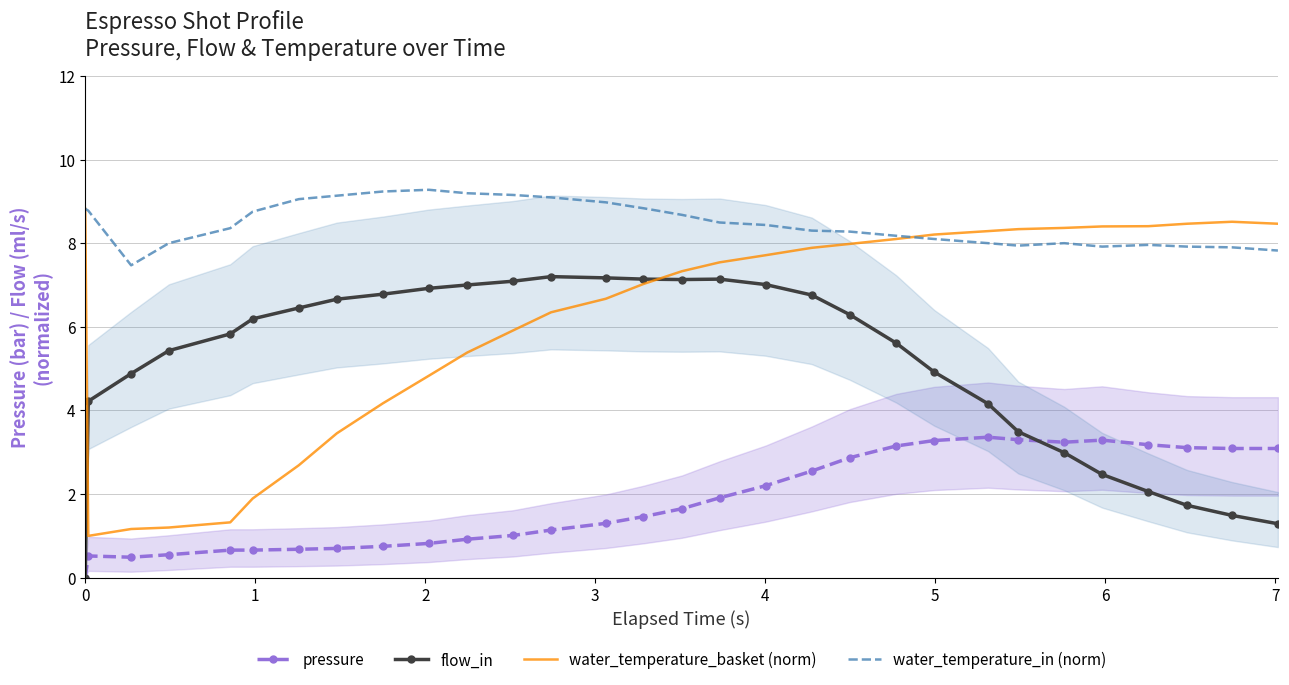

After their last crossing, which series has the higher values: flow_in or water_temperature_basket (norm)?

water_temperature_basket (norm)